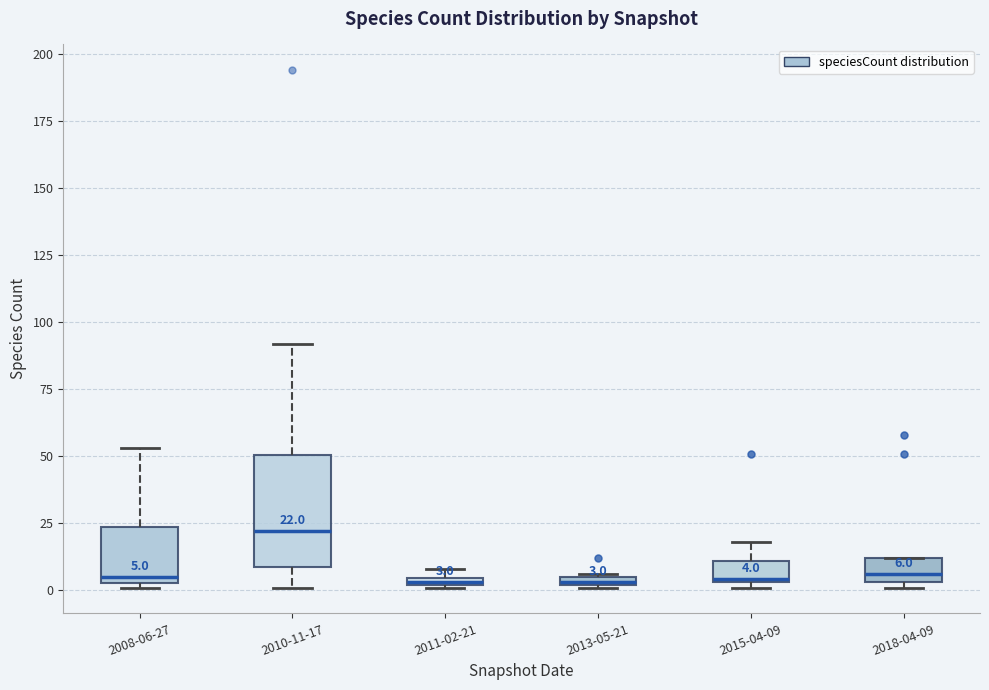

Which box is the tallest, from its lower edge to its upper edge?

2010-11-17